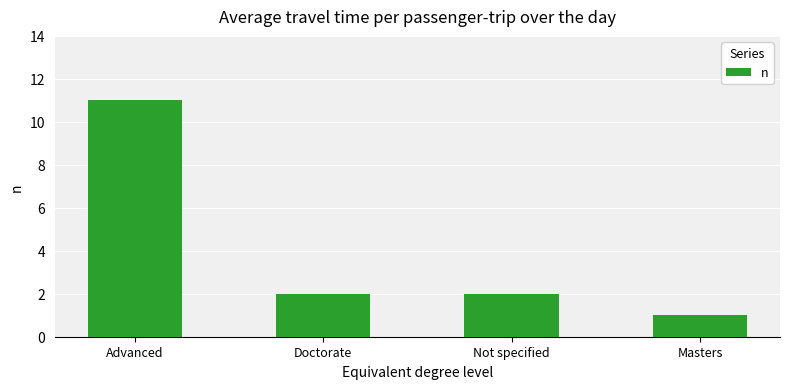

Is it true that the value at Doctorate is 3?

False